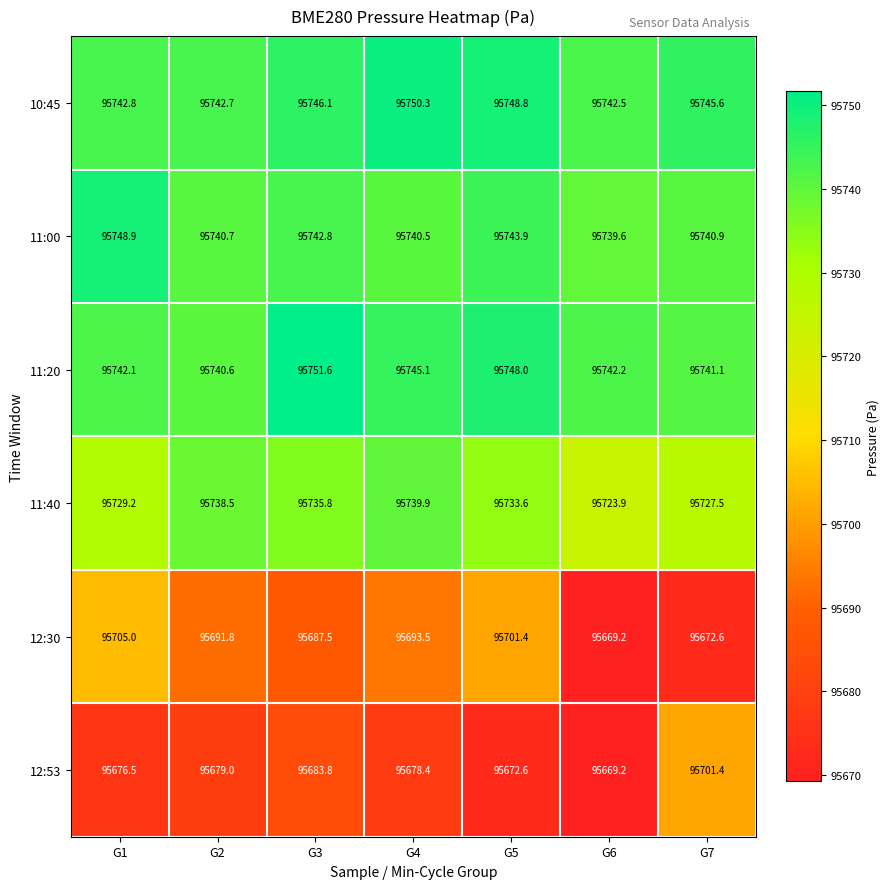

What is the average value of the 11:40 series?

95732.6